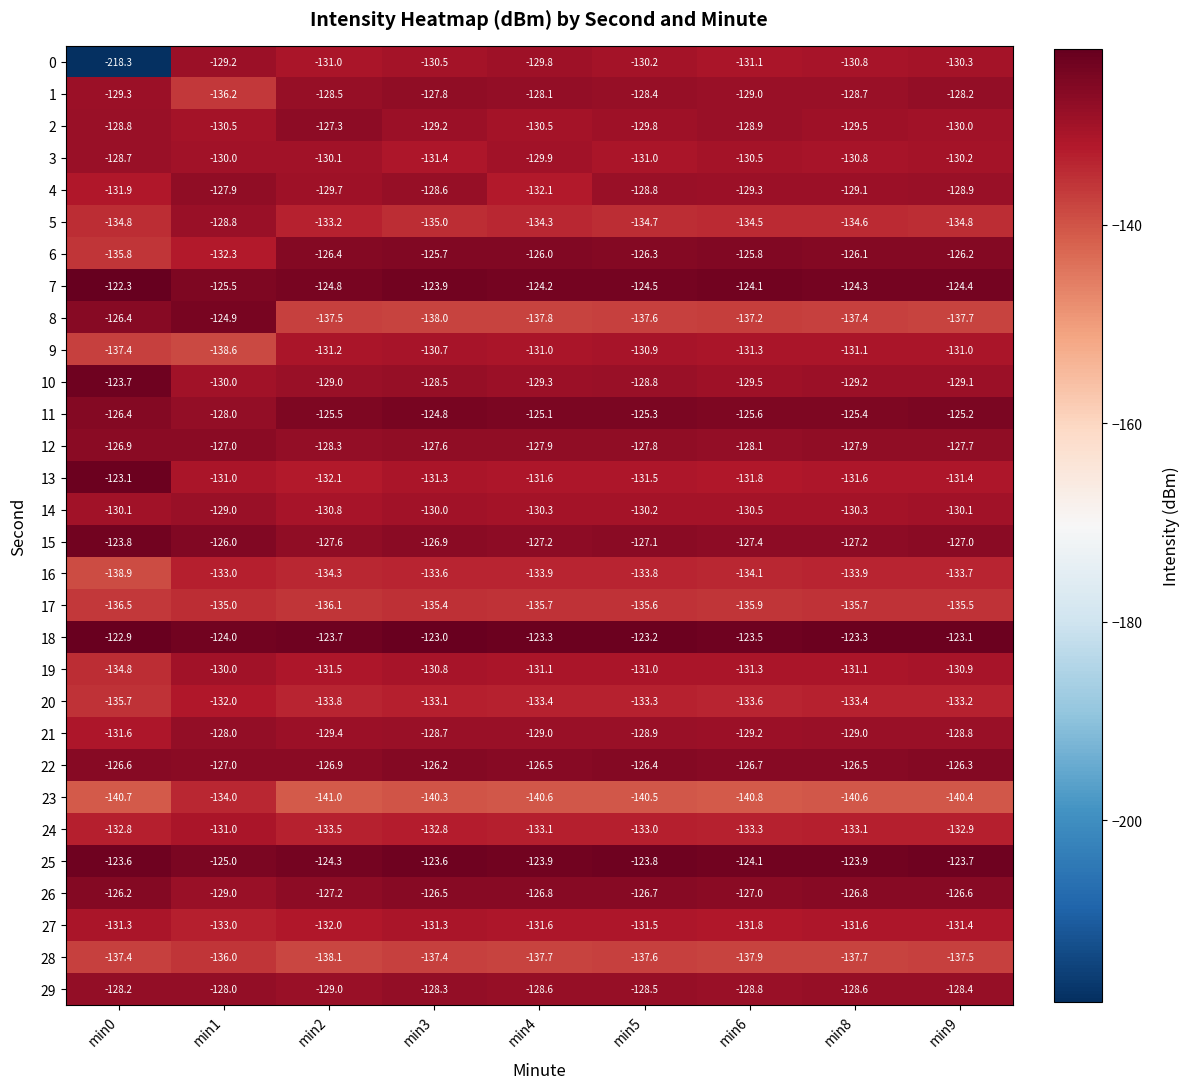

What is the sum of the 27 values at min4 and min6?

-263.4